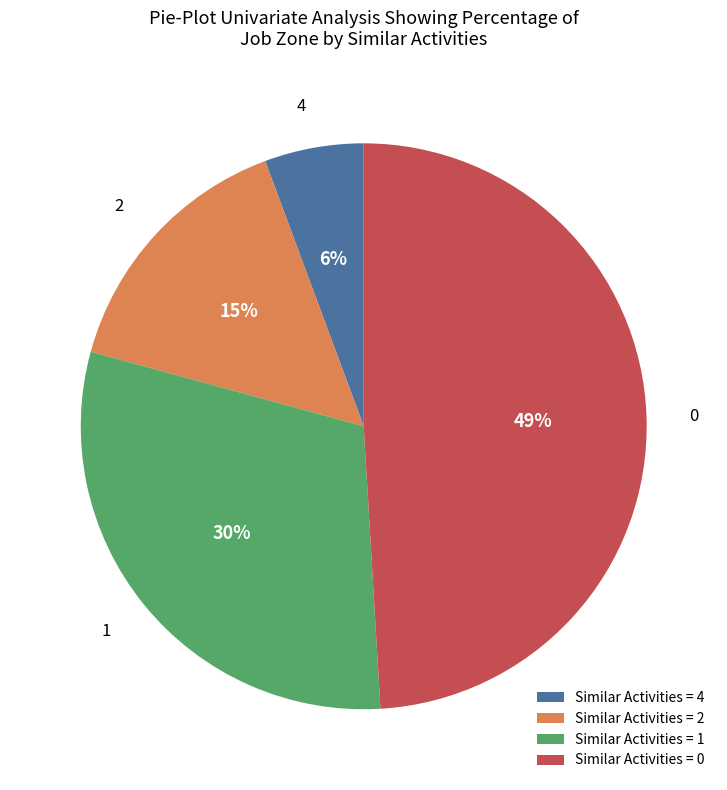

To the nearest percent, what is the average slice percentage?

25%